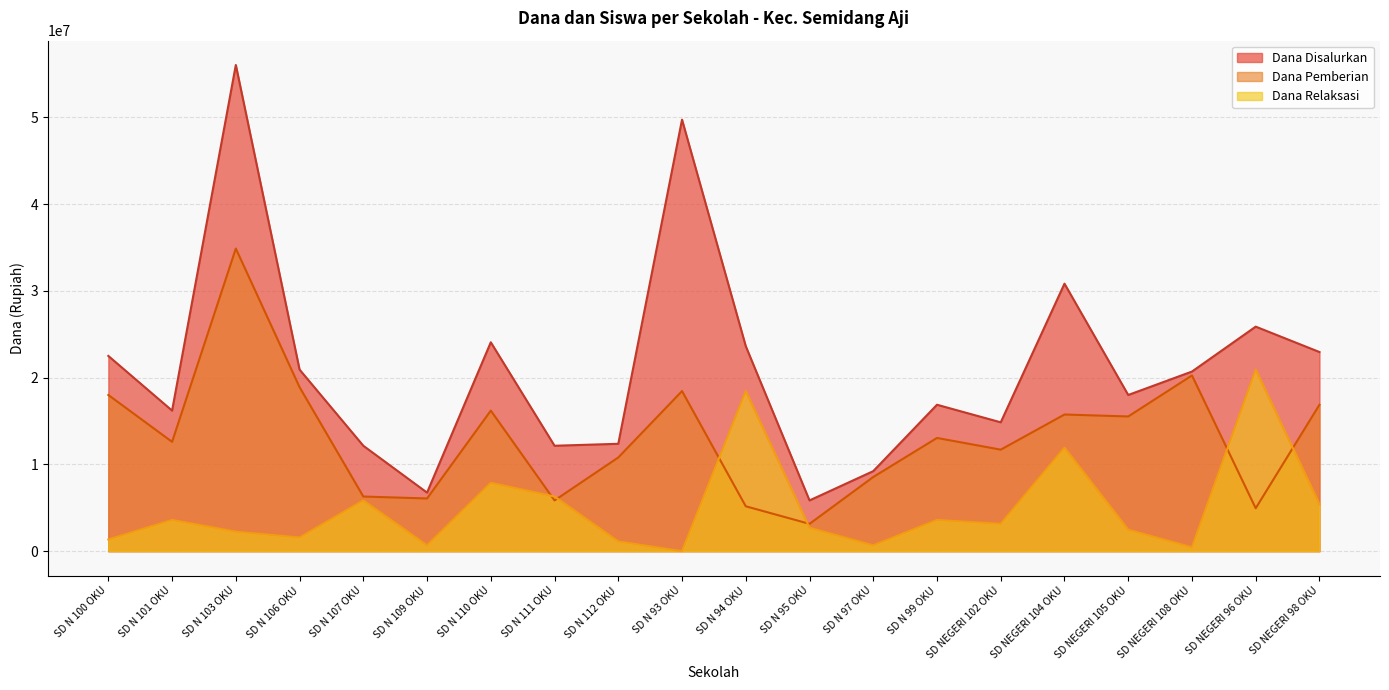

List the series in order of their peak value, highest first.

Dana Disalurkan, Dana Pemberian, Dana Relaksasi